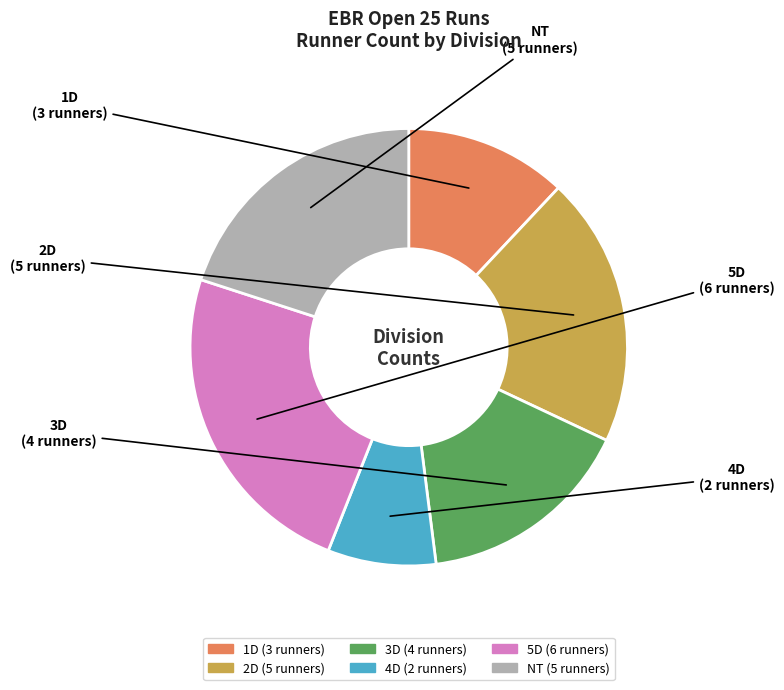

Is the sum of 2D and 1D greater than half?

No